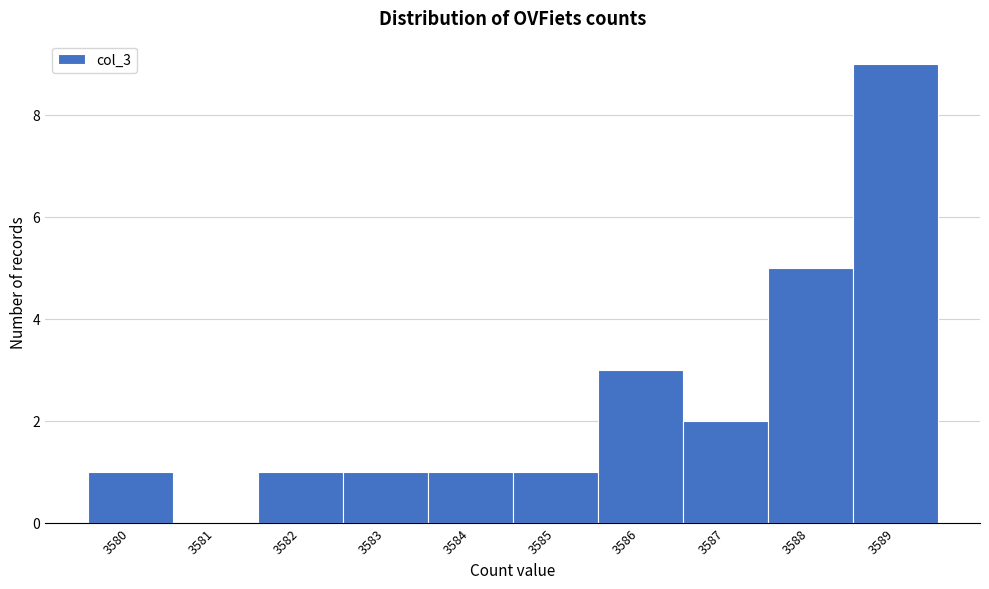

Reading left to right, transcribe all the data shown in this chart.

3580=1	3581=0	3582=1	3583=1	3584=1	3585=1	3586=3	3587=2	3588=5	3589=9